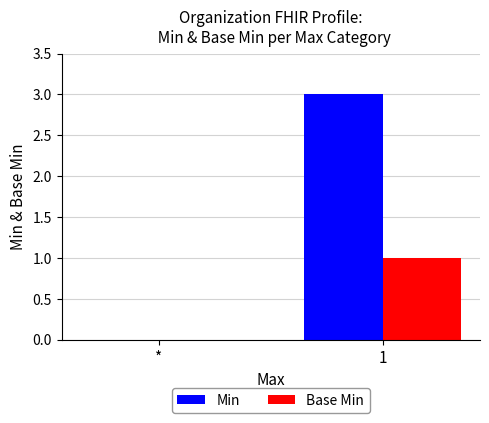

How many groups of bars are there?

2